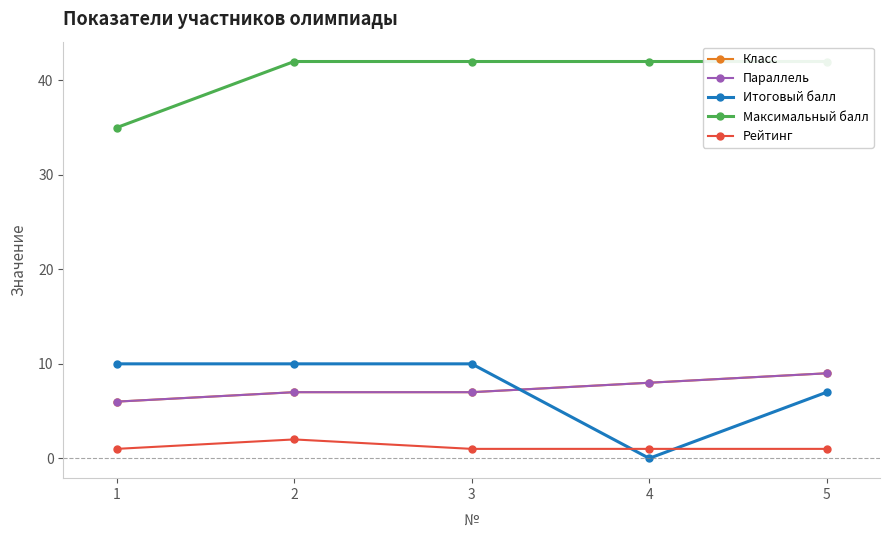

How many data points in Рейтинг are above 1?

1